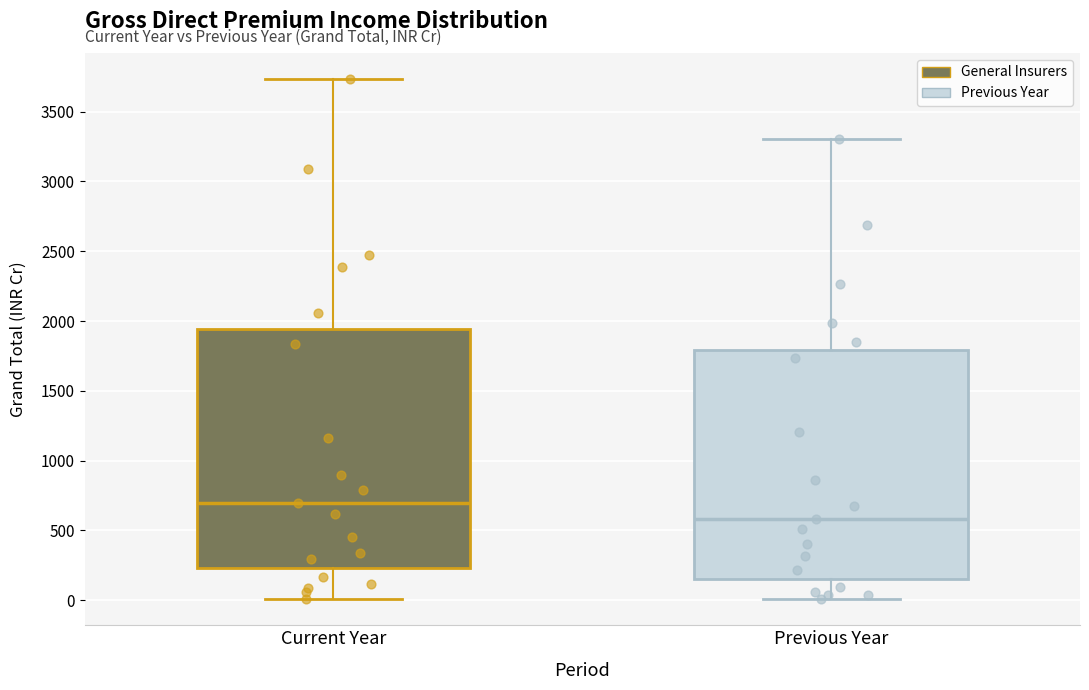

Where is the lower edge of the box for Previous Year on the y-axis? The values are not printed on the chart, so give them approximately, as read against the axis.

150